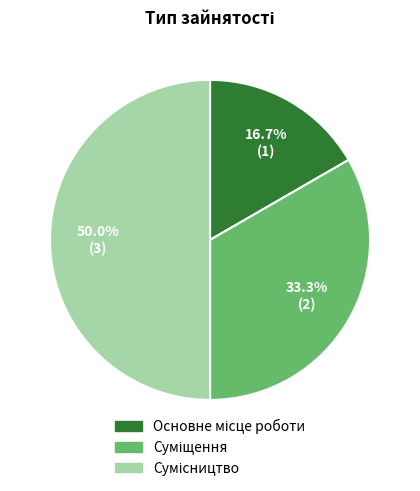

True or false: Сумісництво accounts for 57% of the total.

False